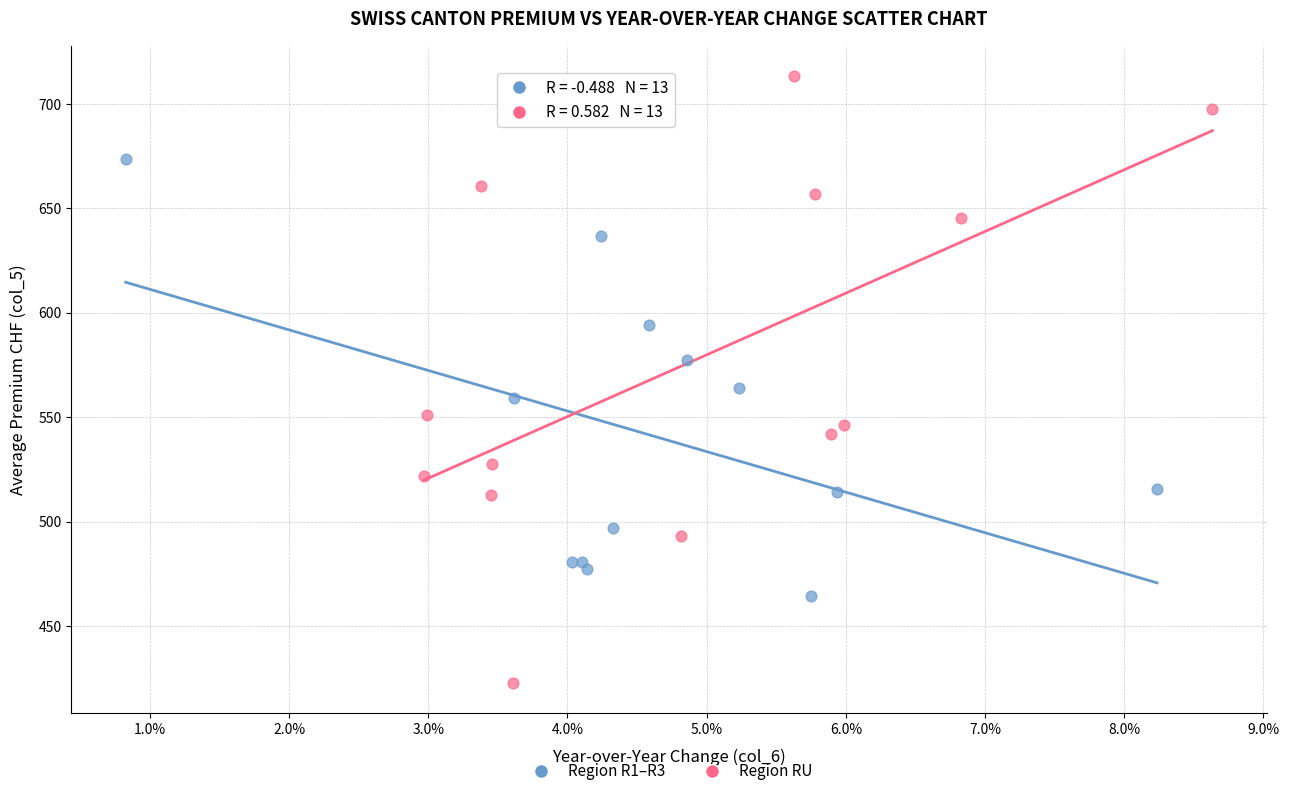

Which series contains the lowest Y value?

Region RU